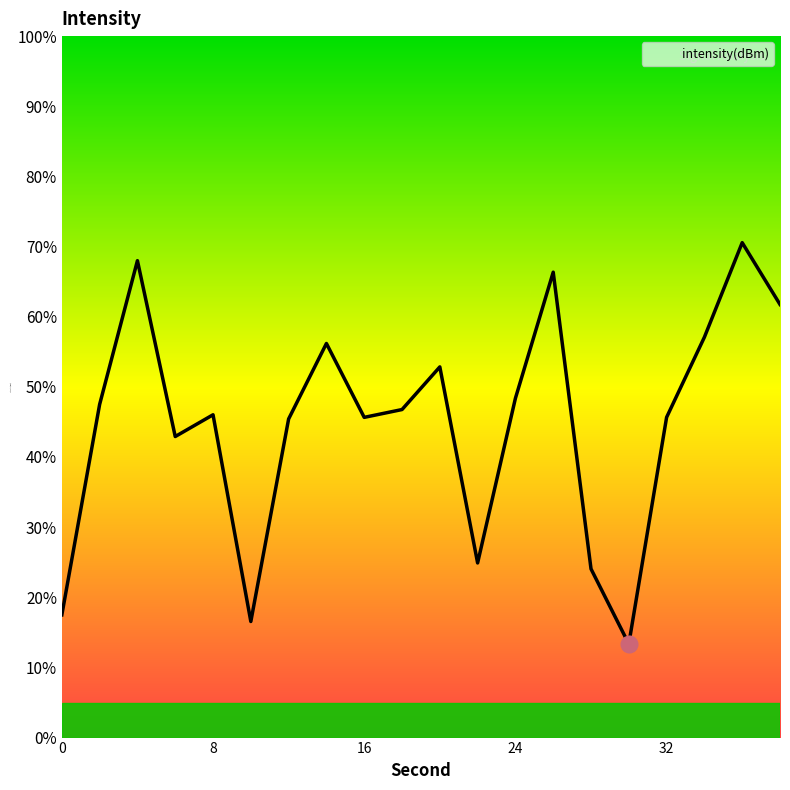

What is the maximum value shown in the chart?

70.6